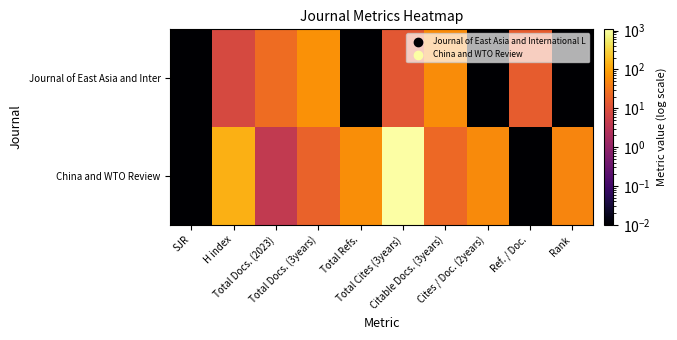

What is the maximum value shown in the chart?

1078.0